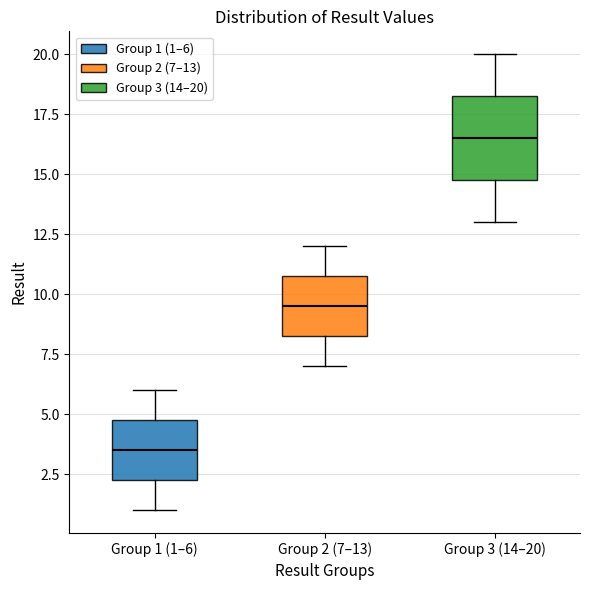

Which box has the highest median line?

Group 3 (14–20)